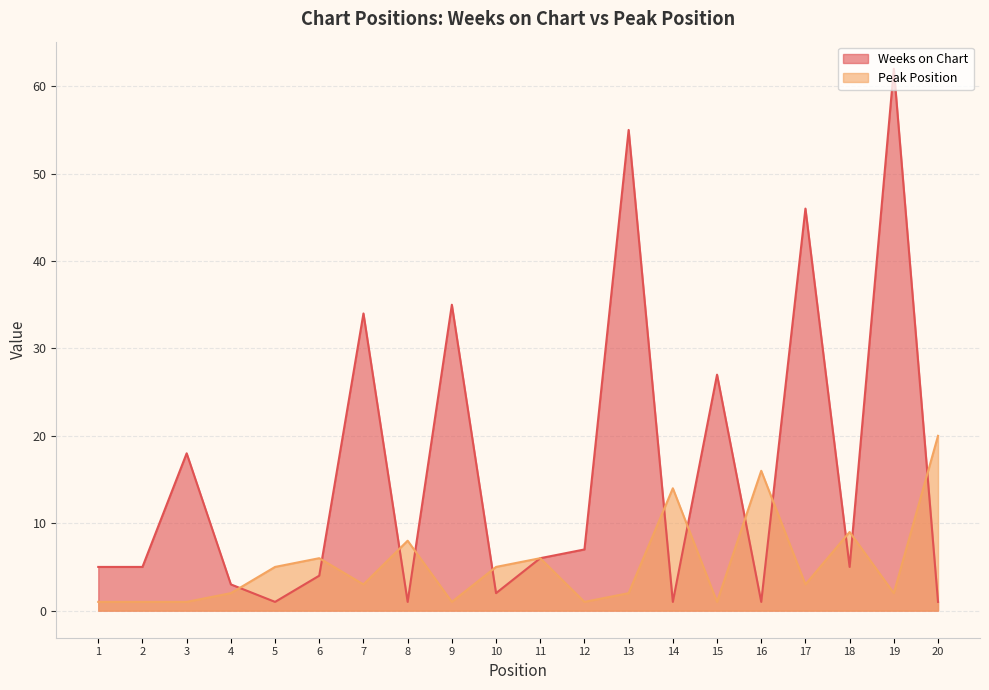

Count the number of data series in this chart.

2